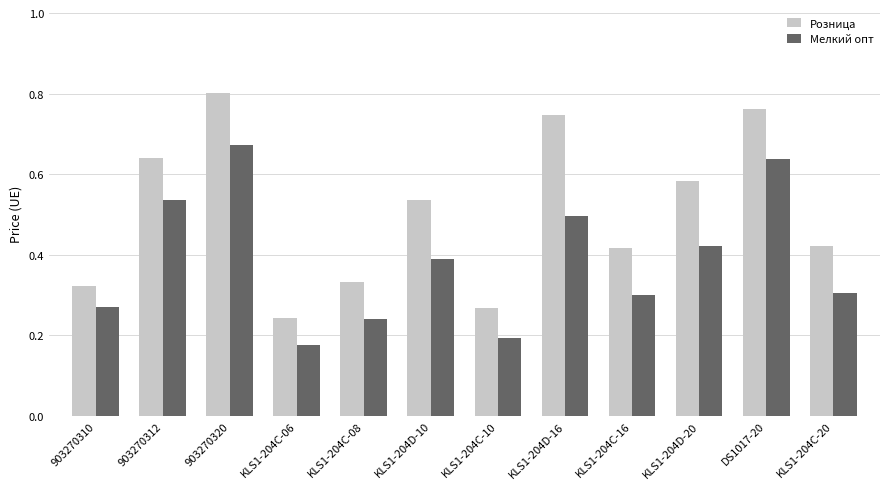

True or false: Розница has a value of 1.0 at KLS1-204D-20.

False